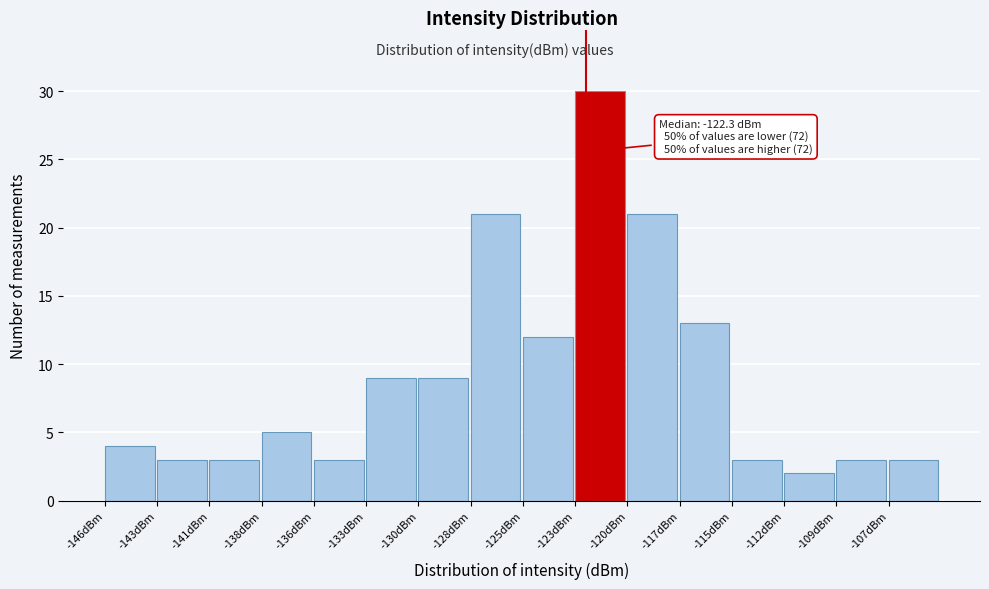

Reading left to right, list all the values displayed in this chart.

4	3	3	5	3	9	9	21	12	30	21	13	3	2	3	3